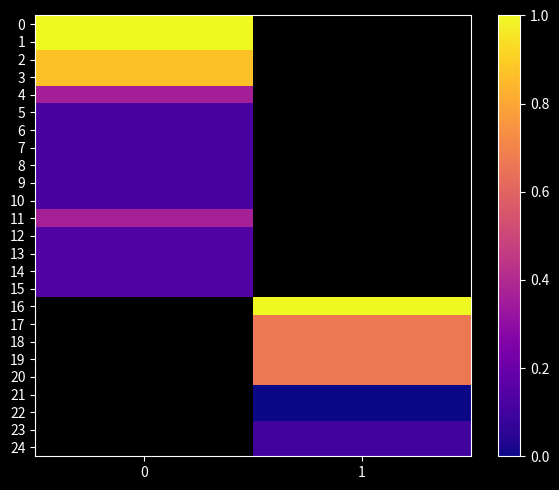

List the labels in order of row_9 value, largest first.

0, 1